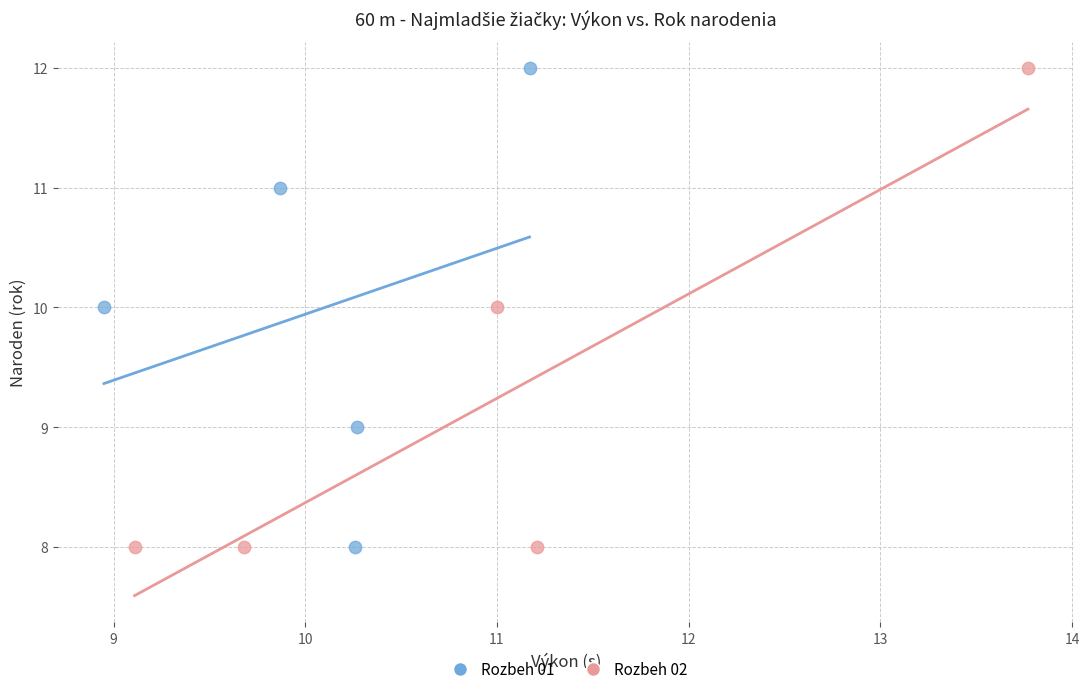

What are all the series names shown in the legend?

Rozbeh 01, Rozbeh 02